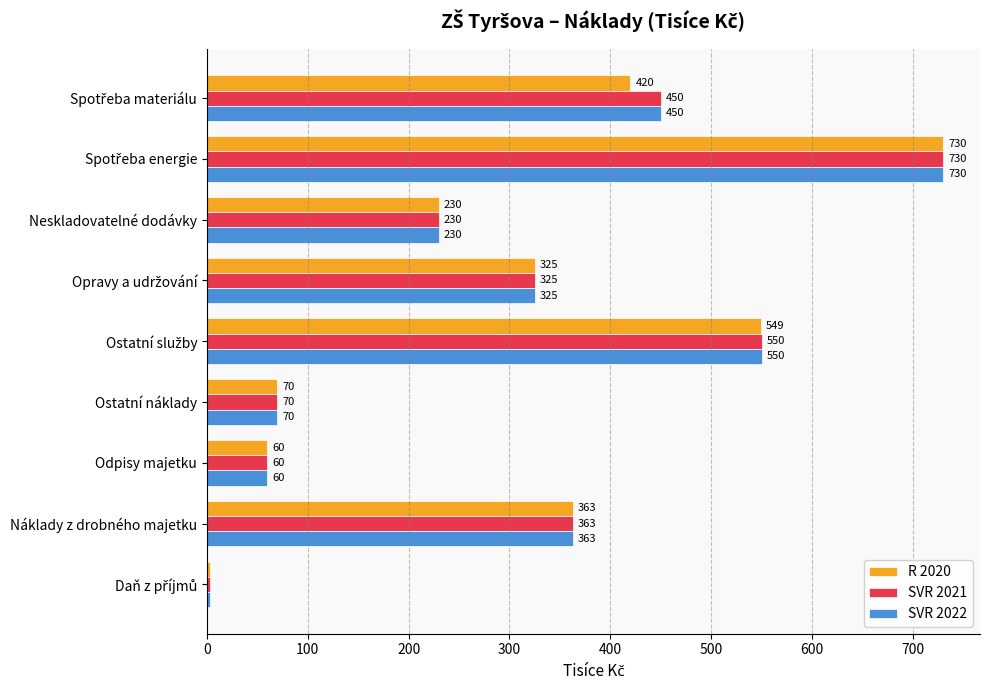

Is it true that R 2020 equals 472 at Náklady z drobného majetku?

False